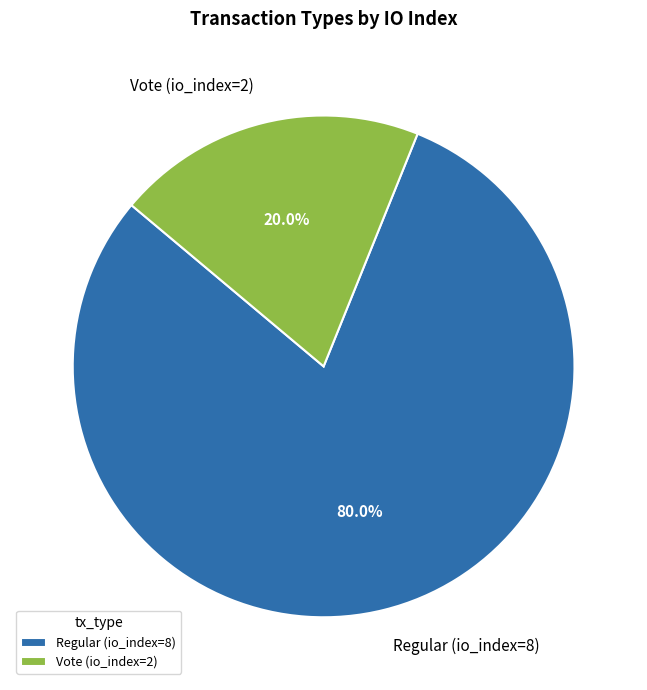

Count the number of slices in the pie.

2